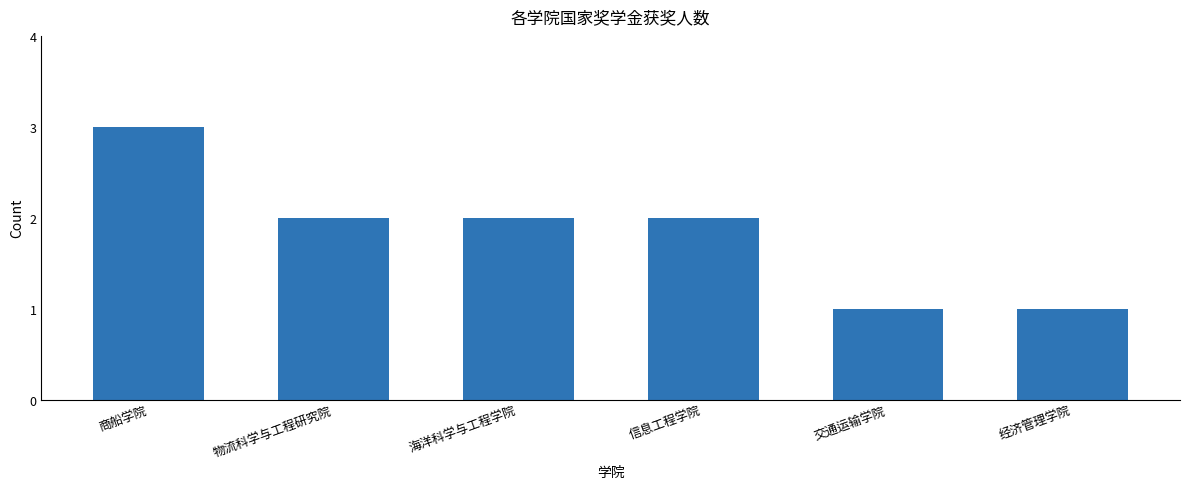

True or false: the data shows 2 at 海洋科学与工程学院.

True